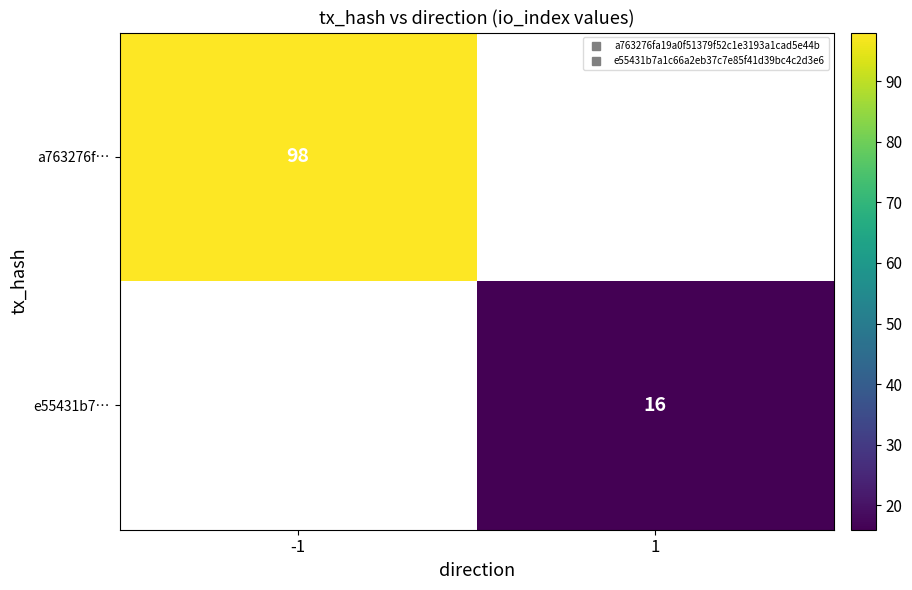

What value does the a763276f… series have at -1?

98.0